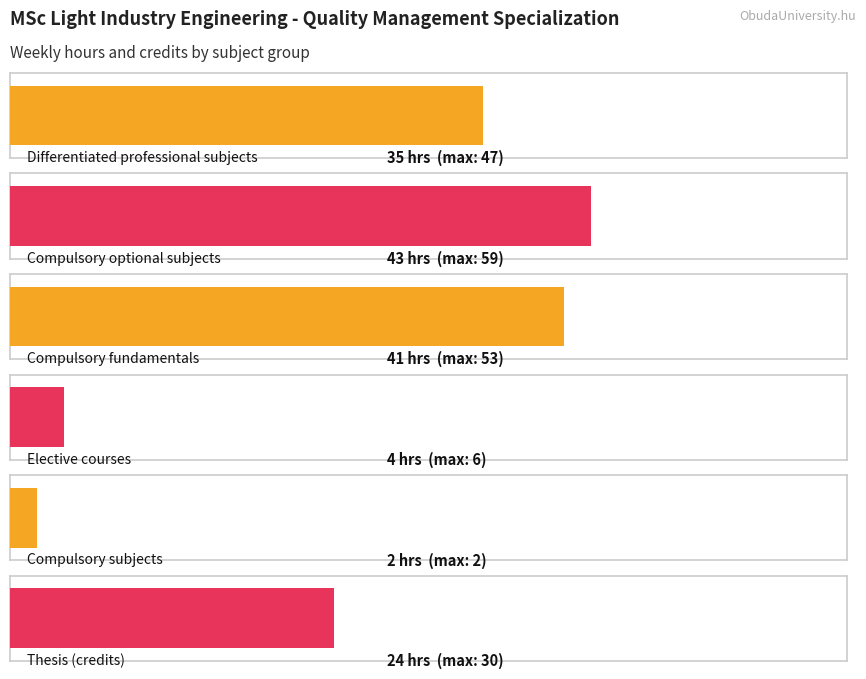

The value of Elective courses at Semester 2 is 5. True or false?

False